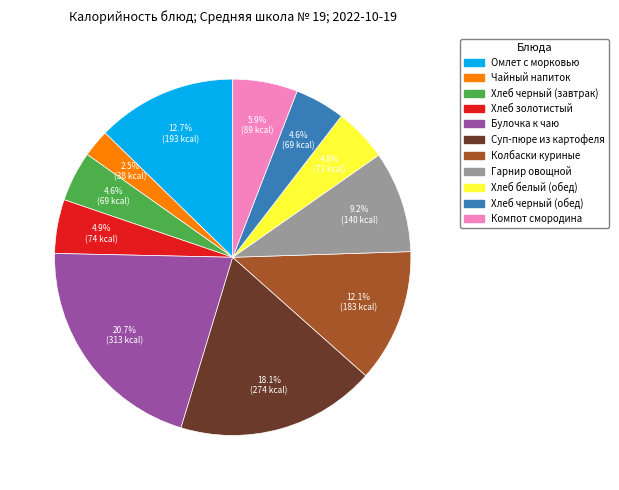

Is there a majority slice in this chart?

No